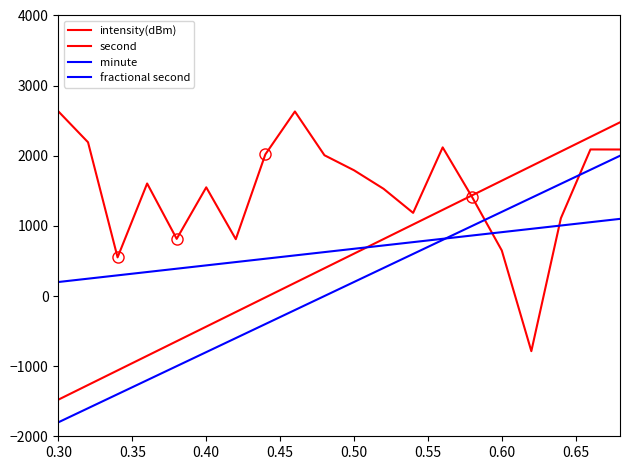

Reading left to right, transcribe all the data shown in this chart.

intensity(dBm): 2631.2	2192.4	551.4	1604.6	815.1	1549.9	810.3	2019.7	2631.2	2007.2	1793.0	1529.0	1185.6	2119.6	1407.7	649.5	-786.3	1109.7	2090.0	2089.2
second: -1477.0	-1268.9	-1060.8	-852.7	-644.6	-436.5	-228.4	-20.3	187.8	395.9	604.1	812.2	1020.3	1228.4	1436.5	1644.6	1852.7	2060.8	2268.9	2477.0
minute: -1800.0	-1600.0	-1400.0	-1200.0	-1000.0	-800.0	-600.0	-400.0	-200.0	0.0	200.0	400.0	600.0	800.0	1000.0	1200.0	1400.0	1600.0	1800.0	2000.0
fractional second: 200.0	247.4	294.7	342.1	389.5	436.8	484.2	531.6	578.9	626.3	673.7	721.1	768.4	815.8	863.2	910.5	957.9	1005.3	1052.6	1100.0